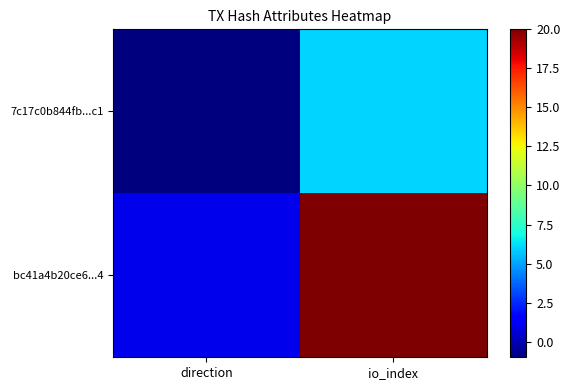

At which category is the sum across all series the highest?

io_index